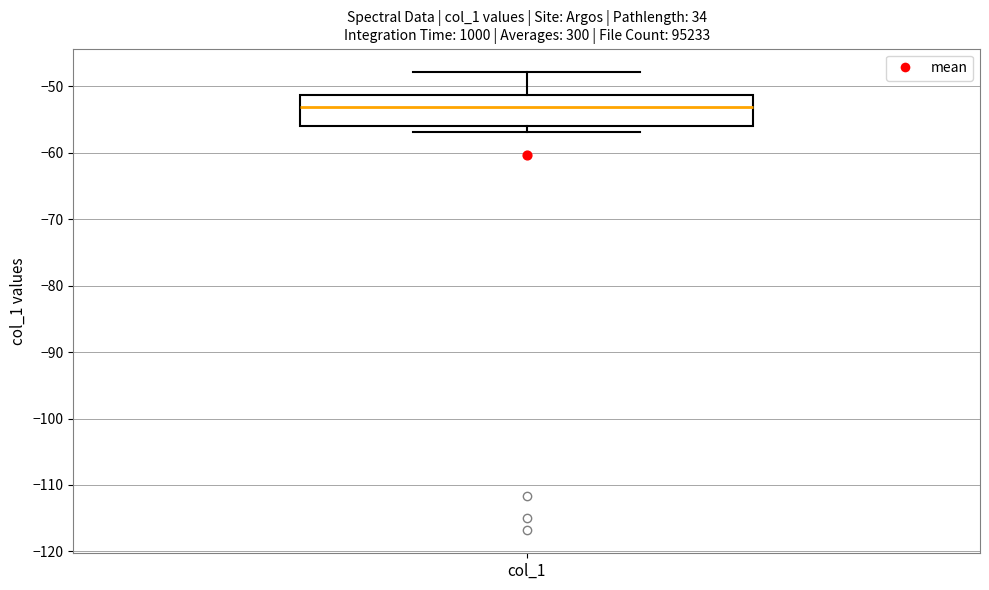

Transcribe this box plot: give where the median line is, the range the box spans, and where the two whiskers end, as read against the y-axis. The values are not printed on the chart, so give them approximately, as read against the axis.

median -53, box -56 to -51, whiskers -57 to -48